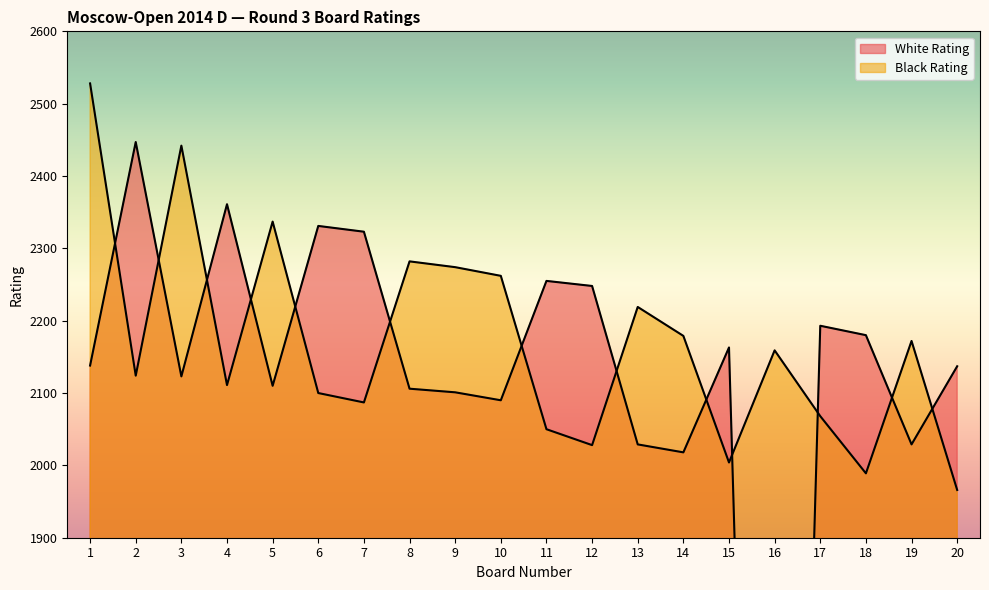

How many values in the Black Rating series are below 2159?

10